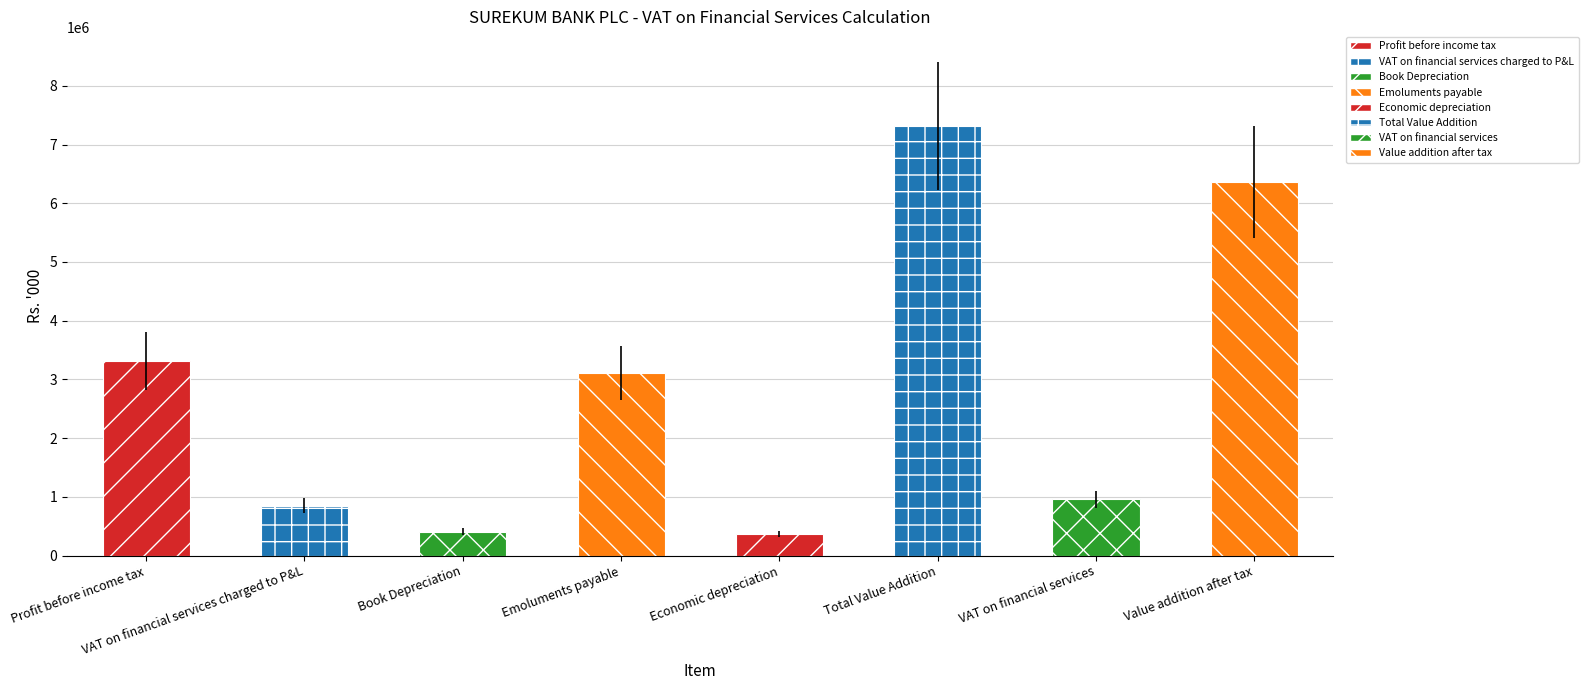

What is the label of the 3rd bar from the left?

Book Depreciation